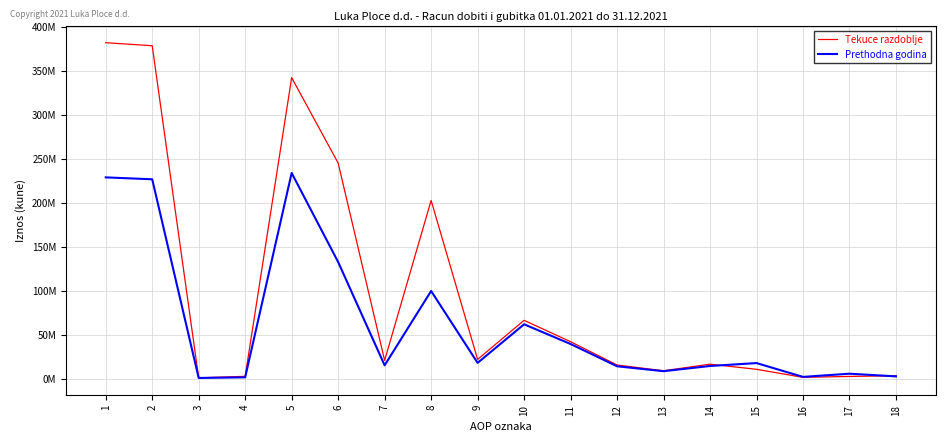

Where do Prethodna godina and Tekuce razdoblje first cross each other?

14 and 15